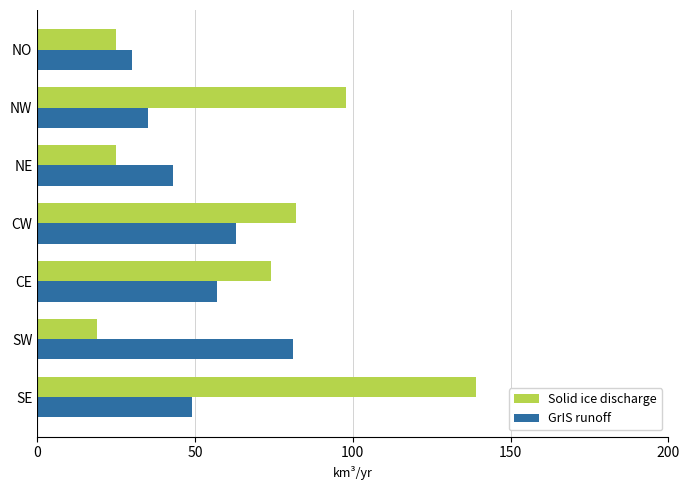

What is the lowest value of the Solid ice discharge series?

19